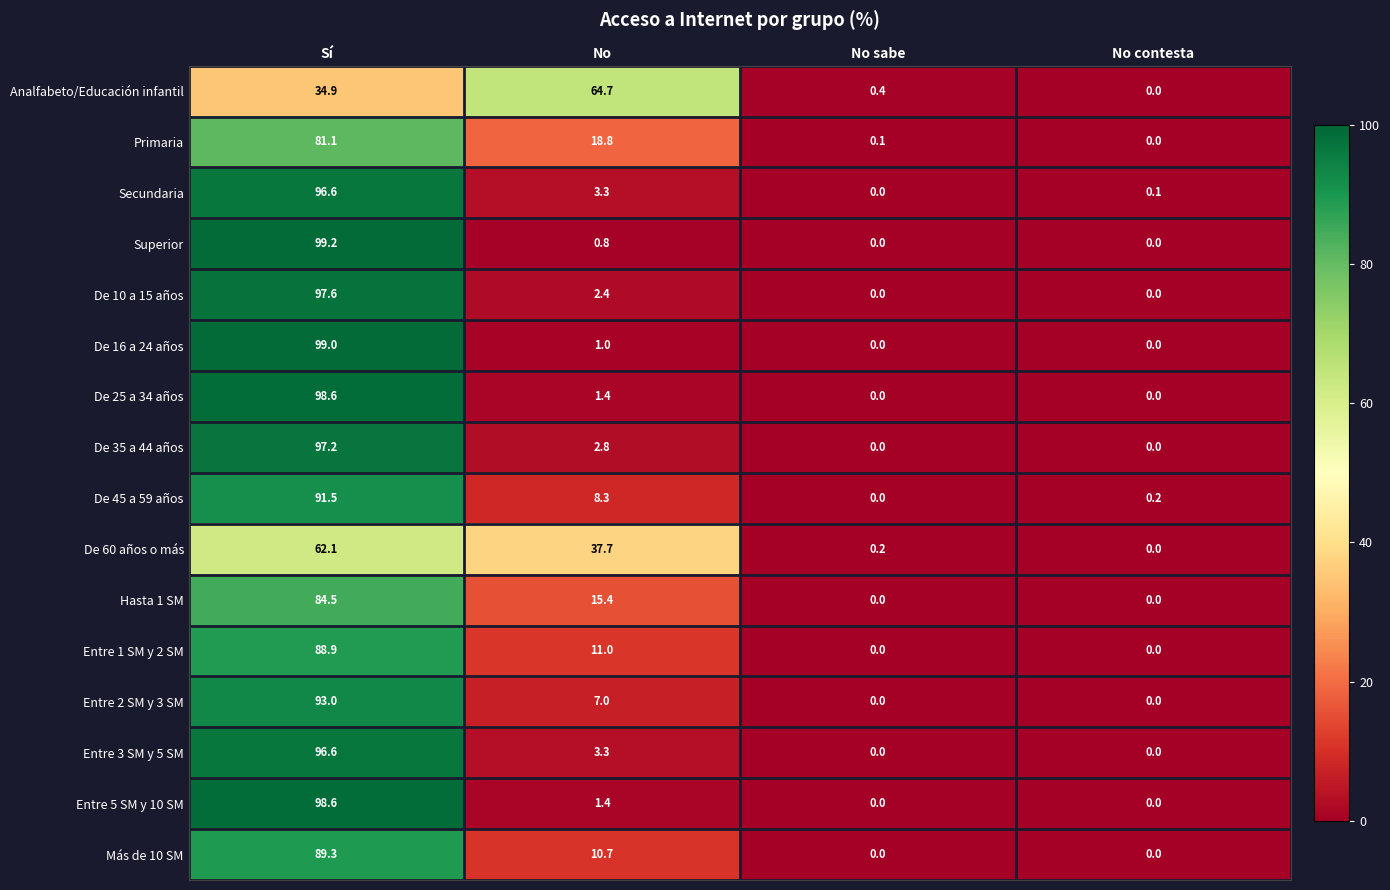

The value of Entre 2 SM y 3 SM at Sí is 93.0. True or false?

True